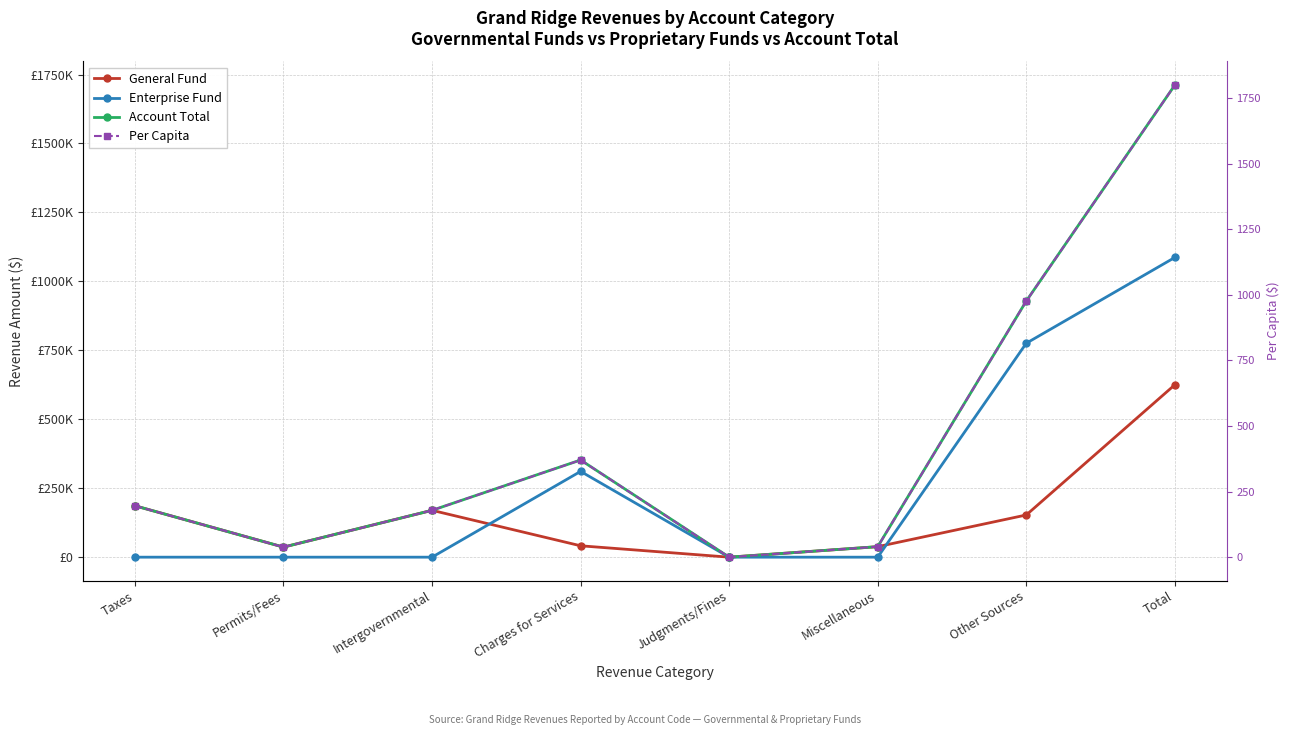

What is the highest value of the Enterprise Fund series?

1086723.0